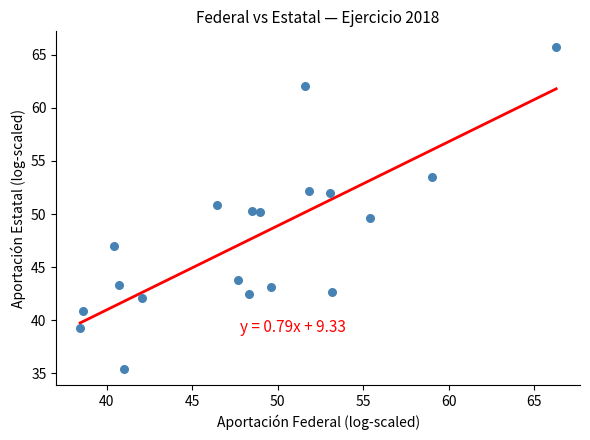

What is the range of X values (max minus min)?

27.8